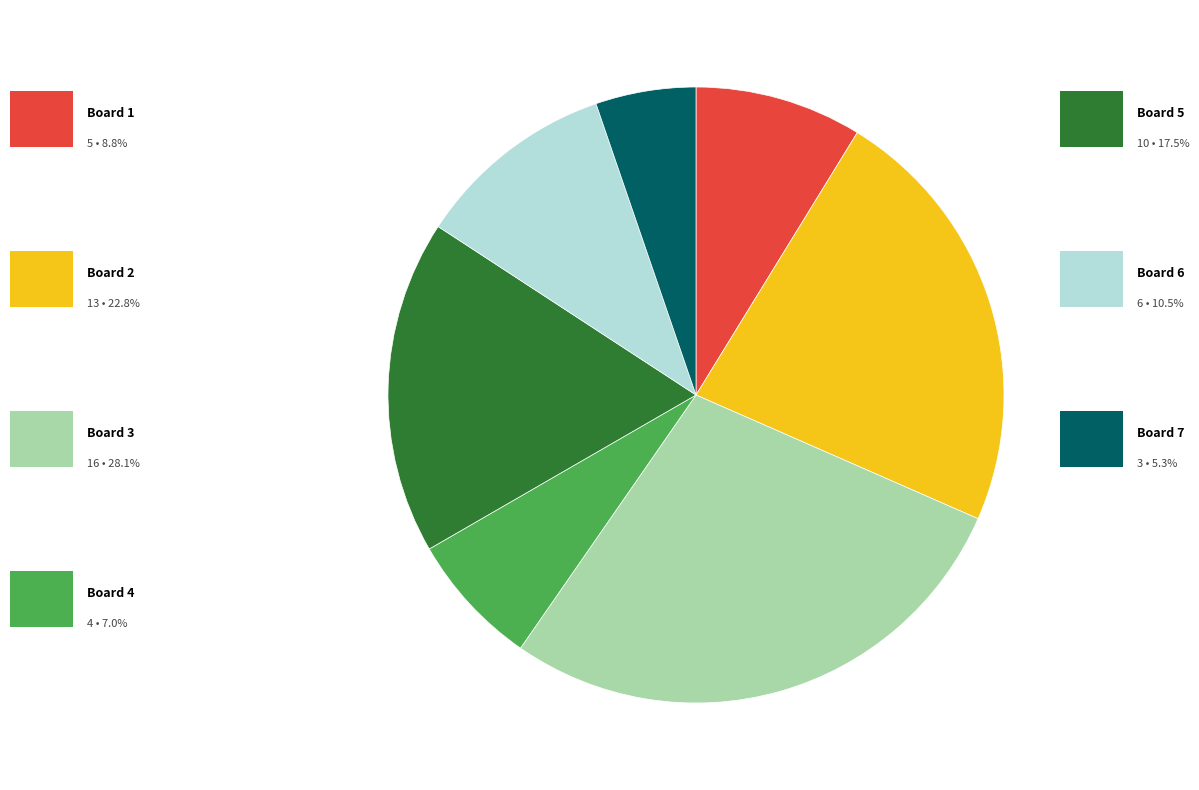

Is there a majority slice in this chart?

No